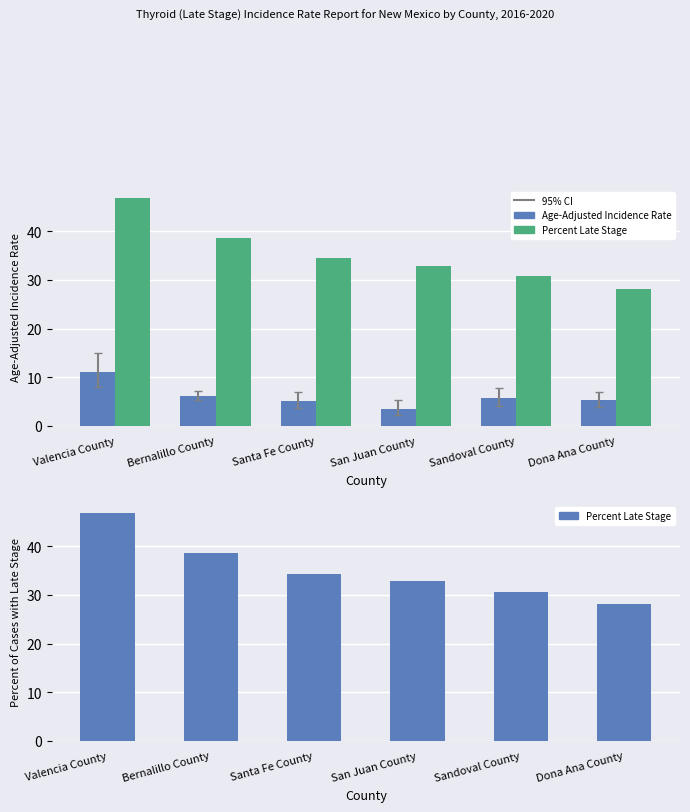

List the series in order of their peak value, highest first.

Percent Late Stage, Age-Adjusted Incidence Rate